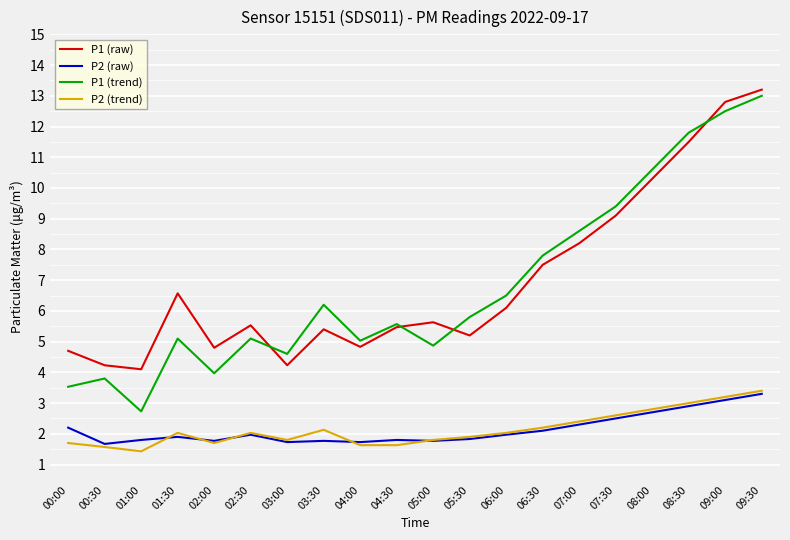

True or false: P2 (trend) and P1 (raw) cross at least once.

False